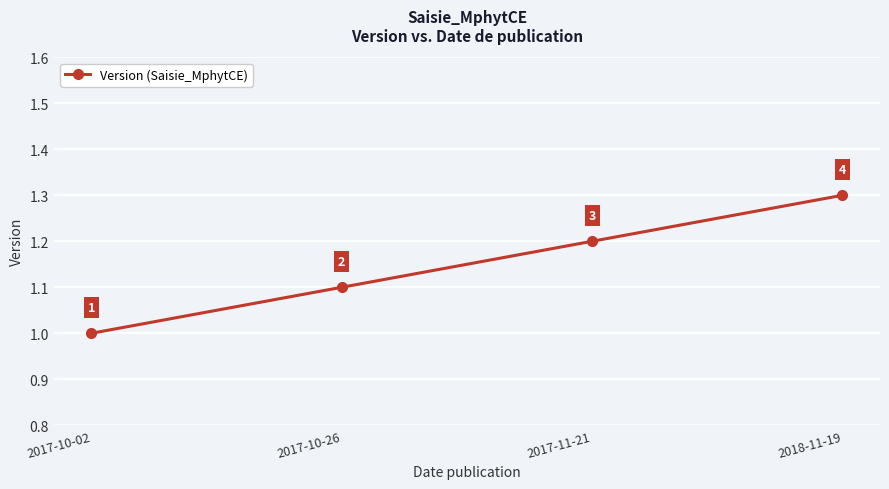

What value does the data have at 2017-11-21?

1.2